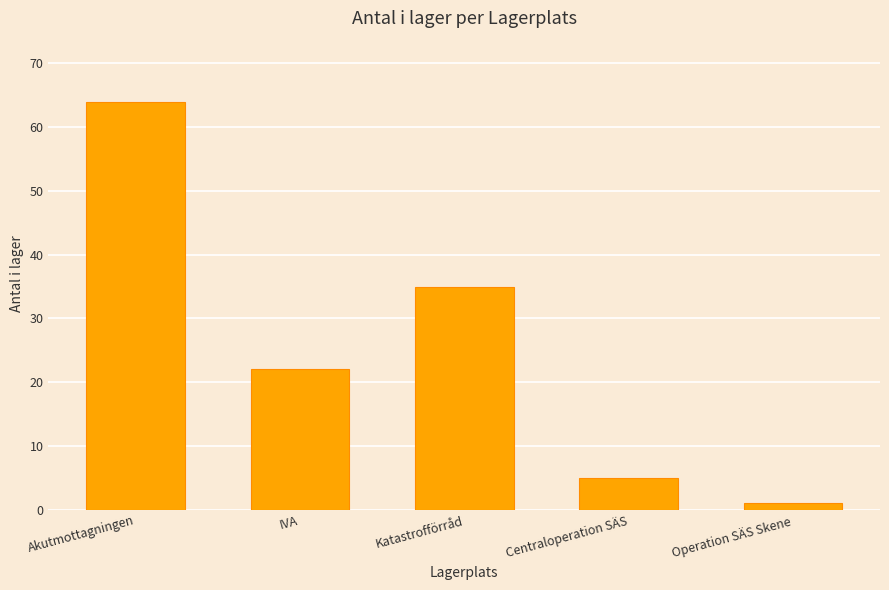

Is it true that the value at Operation SÄS Skene is 1?

True